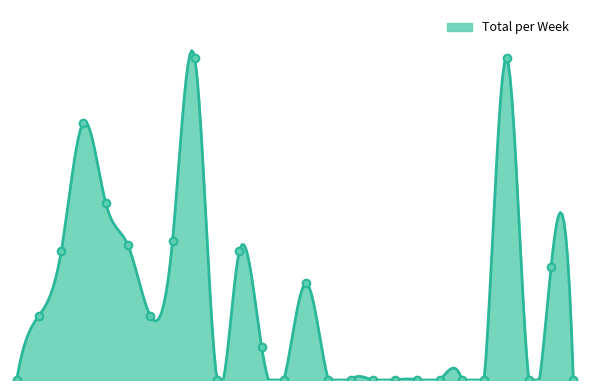

What is the change in value from W07 to W20?

-120